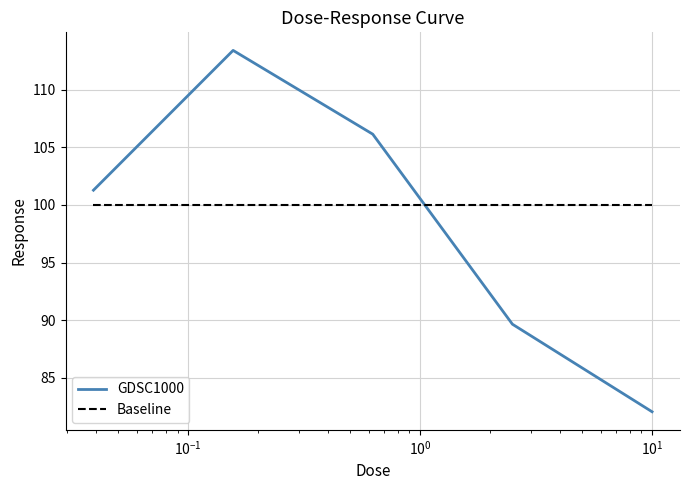

True or false: GDSC1000 and Baseline intersect in this chart.

True